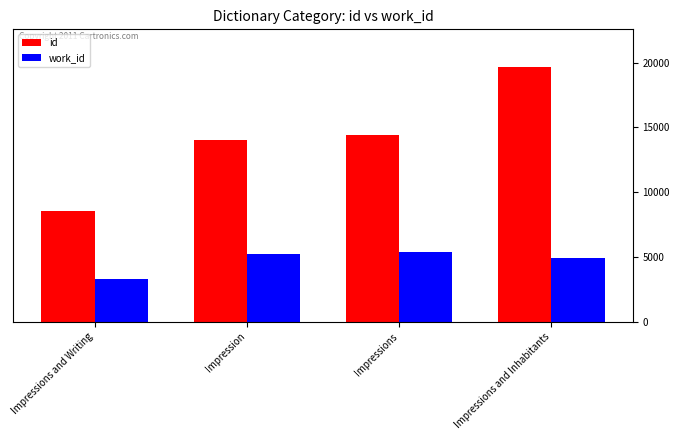

How many groups of bars are there?

4